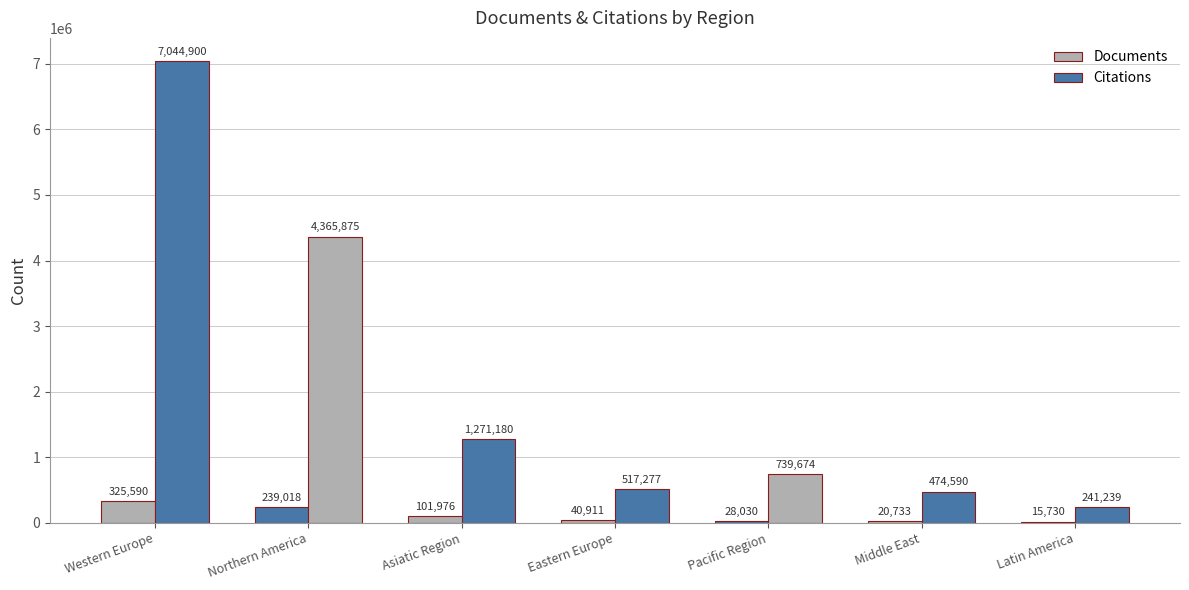

How many distinct data groups are displayed?

2